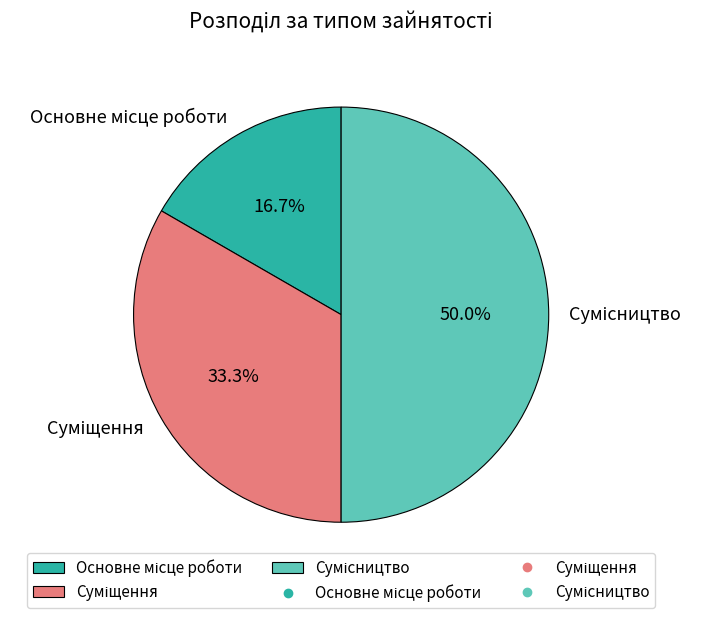

How many slices are in this pie chart?

3